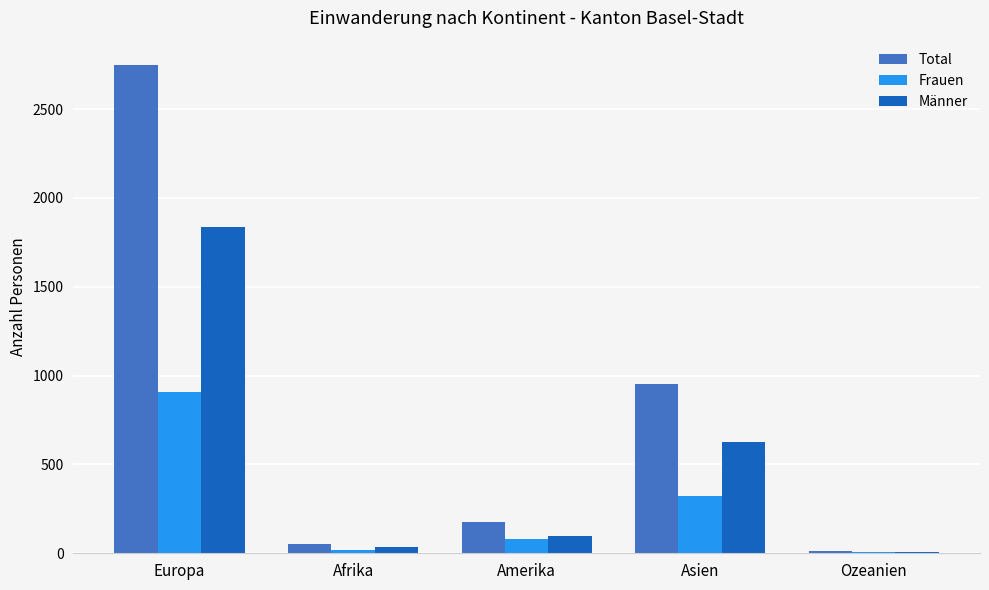

What is the maximum value shown in the chart?

2748